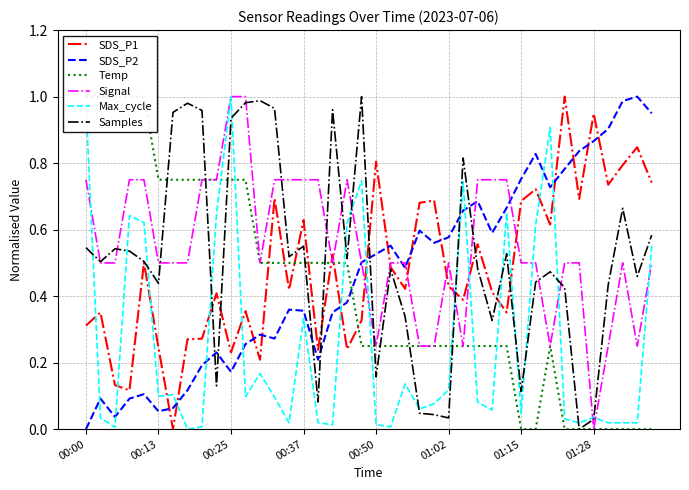

The value of SDS_P1 at 00:50 is 1.4. True or false?

False